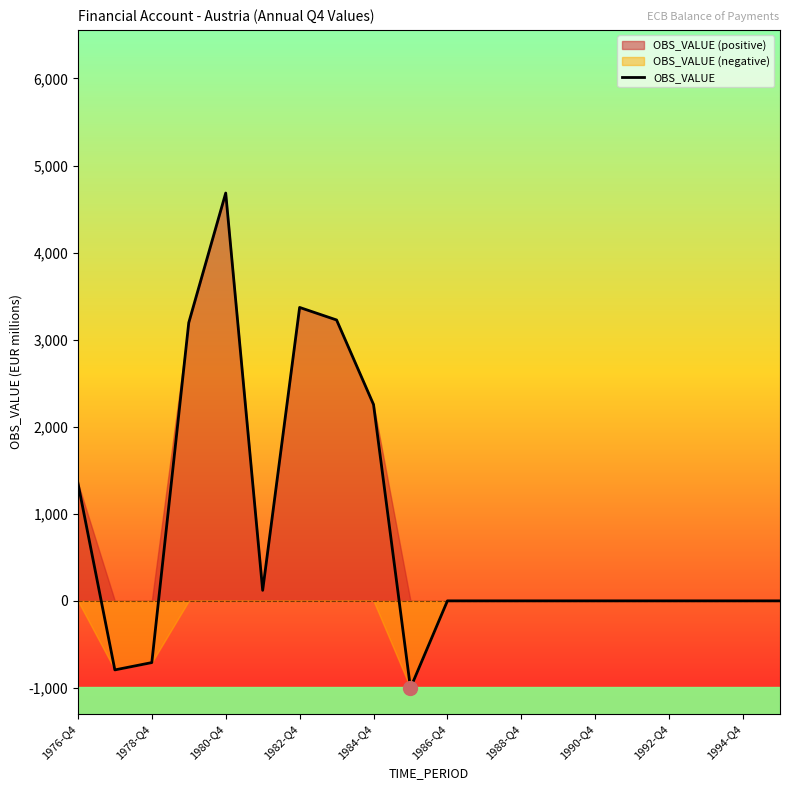

The value of OBS_VALUE at 1978-Q4 is -309. True or false?

False